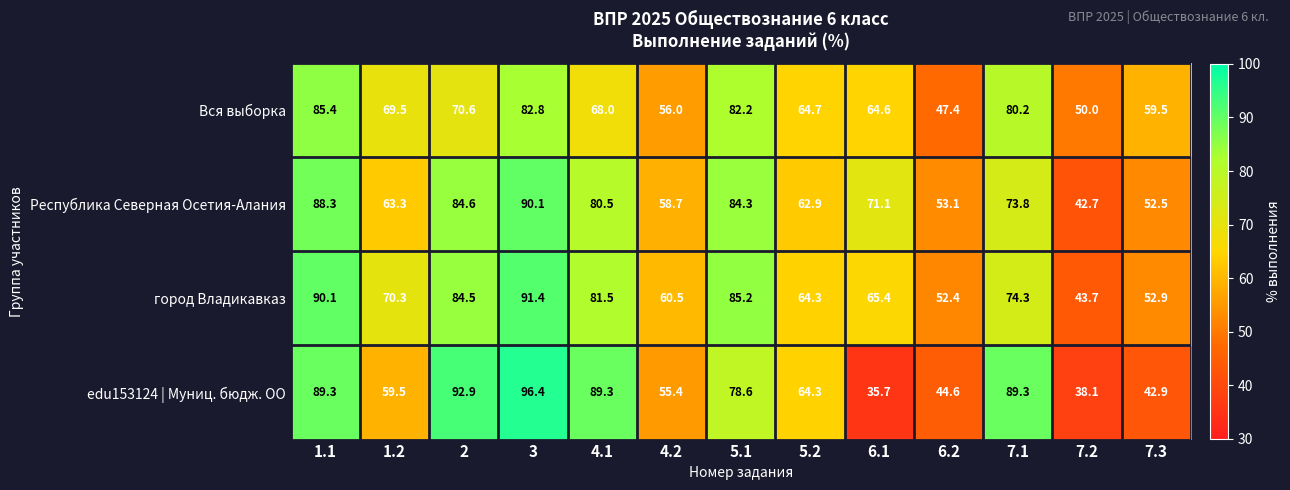

What is the lowest value of the edu153124 | Муниц. бюдж. ОО series?

35.7